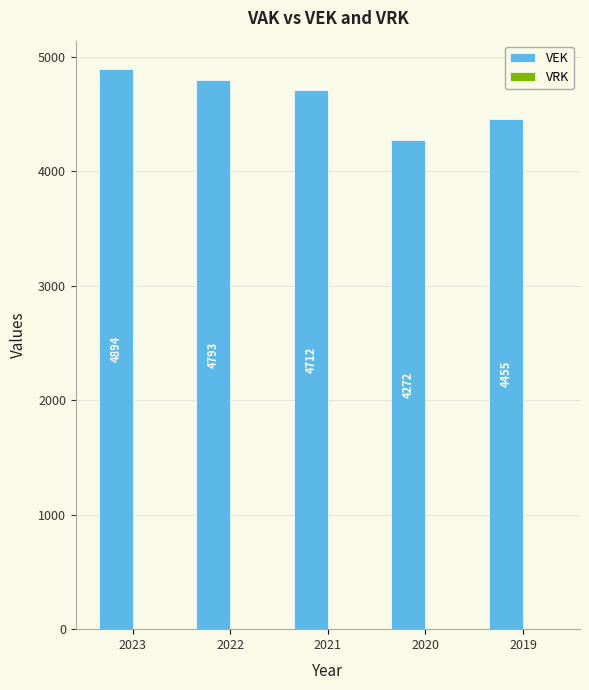

What is the difference between the maximum and minimum values?

622